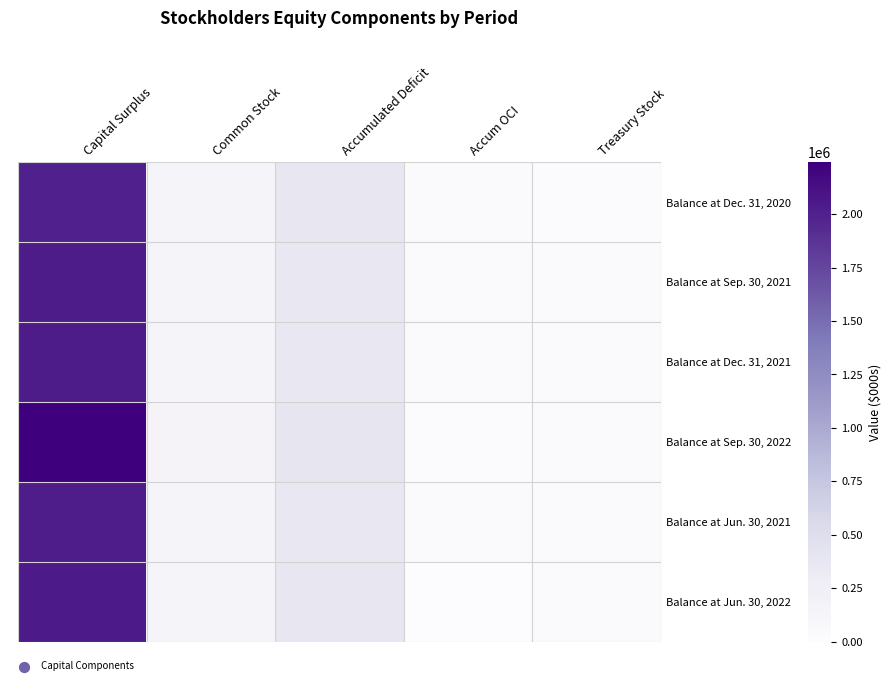

Reading left to right, list all the values displayed in this chart.

Balance at Dec. 31, 2020: Capital Surplus=2003576	Common Stock=134629	Accumulated Deficit=368074	Accum OCI=32889	Treasury Stock=23496
Balance at Sep. 30, 2021: Capital Surplus=2032334	Common Stock=136350	Accumulated Deficit=362023	Accum OCI=35704	Treasury Stock=28021
Balance at Dec. 31, 2021: Capital Surplus=2034485	Common Stock=136391	Accumulated Deficit=353651	Accum OCI=28456	Treasury Stock=28021
Balance at Sep. 30, 2022: Capital Surplus=2241649	Common Stock=150839	Accumulated Deficit=397096	Accum OCI=8965	Treasury Stock=31698
Balance at Jun. 30, 2021: Capital Surplus=2024645	Common Stock=136065	Accumulated Deficit=354866	Accum OCI=29437	Treasury Stock=28021
Balance at Jun. 30, 2022: Capital Surplus=2043621	Common Stock=137241	Accumulated Deficit=370048	Accum OCI=3727	Treasury Stock=31698